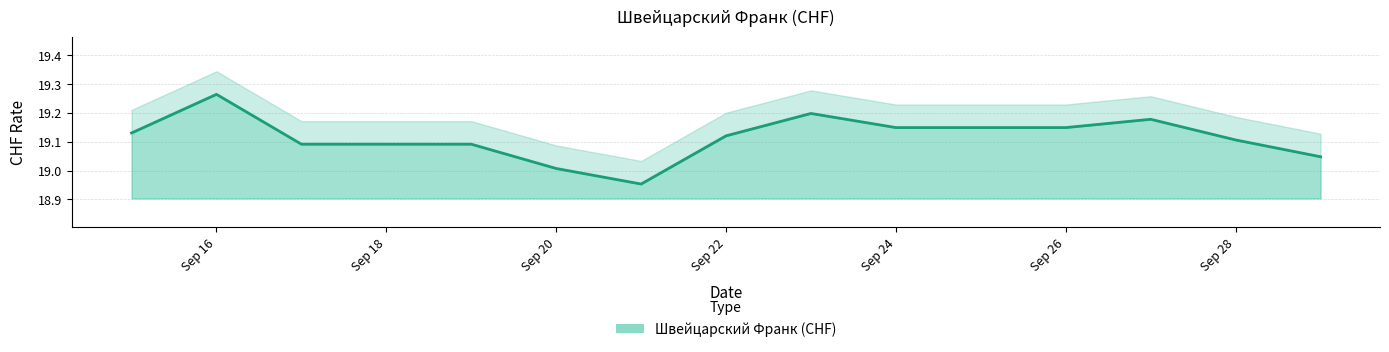

At which label does the data first exceed 19?

2021-09-15